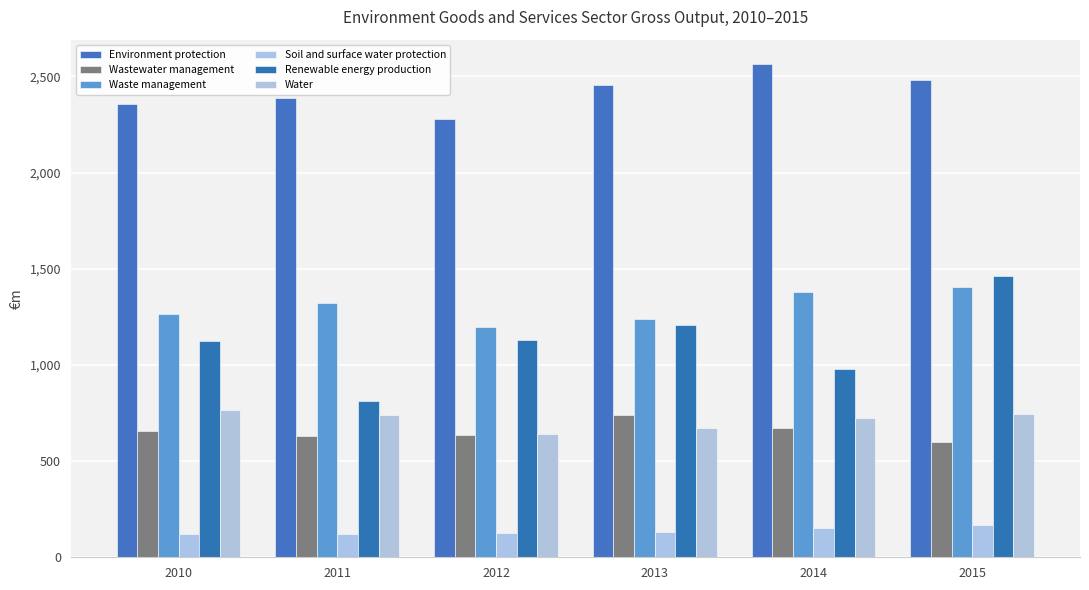

Which series has the widest spread of values?

Renewable energy production